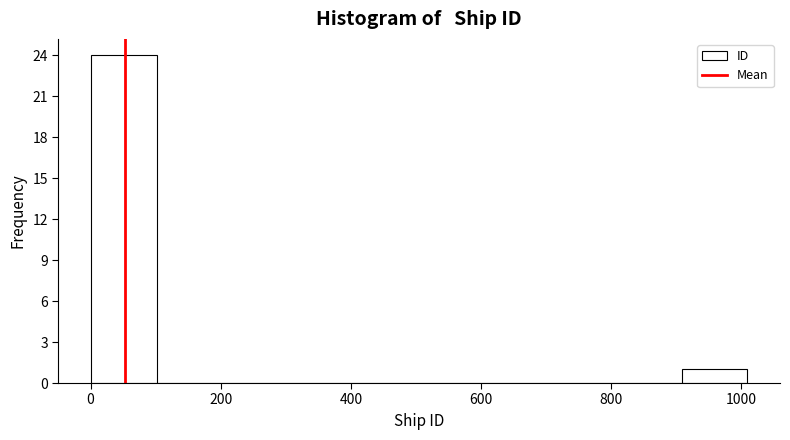

Reading left to right, transcribe this chart: for each bar, give the range it covers on the x-axis and its height. Neither the bar edges nor the heights are printed on the chart, so give them approximately, as read against the axes.

0 to 100: 24
100 to 200: 0
200 to 300: 0
300 to 400: 0
400 to 500: 0
500 to 600: 0
600 to 700: 0
700 to 800: 0
800 to 900: 0
900 to 1000: 1